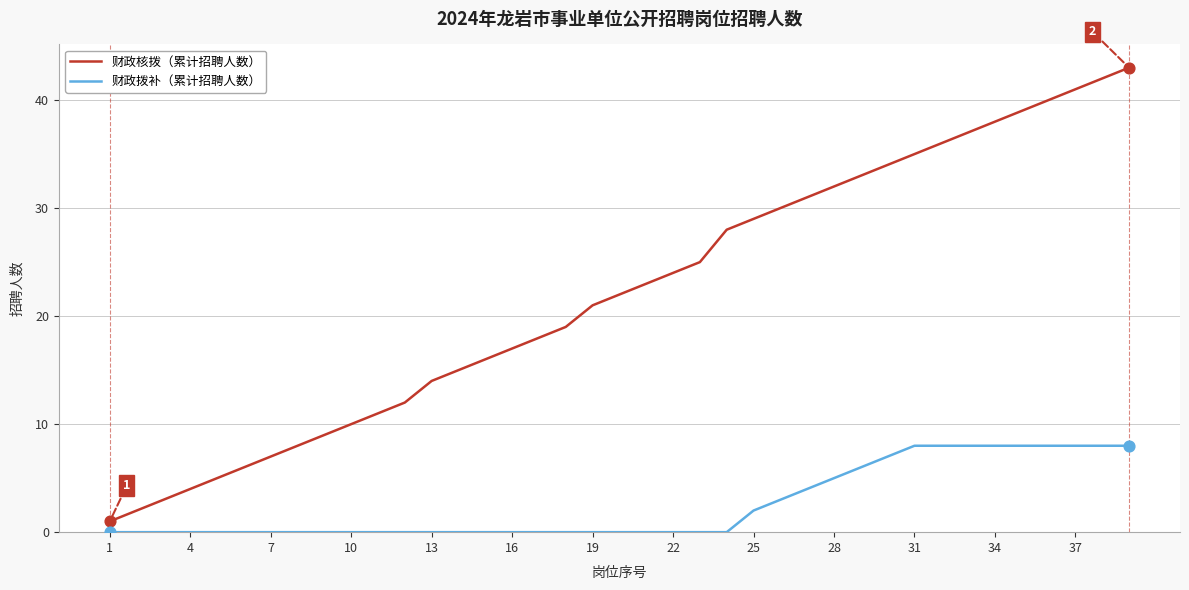

Which series has the largest total across all categories?

财政核拨（累计招聘人数）